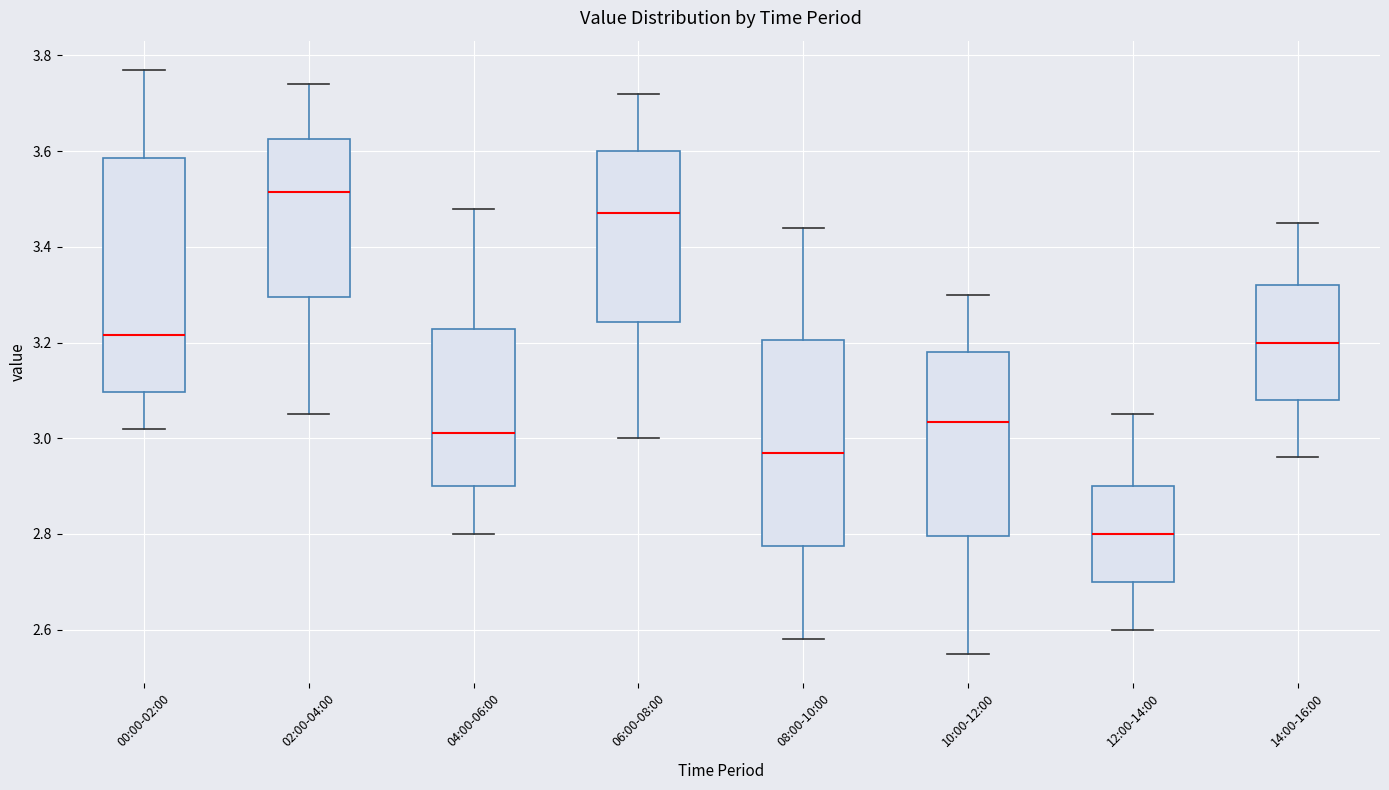

Which box is the tallest, from its lower edge to its upper edge?

00:00-02:00